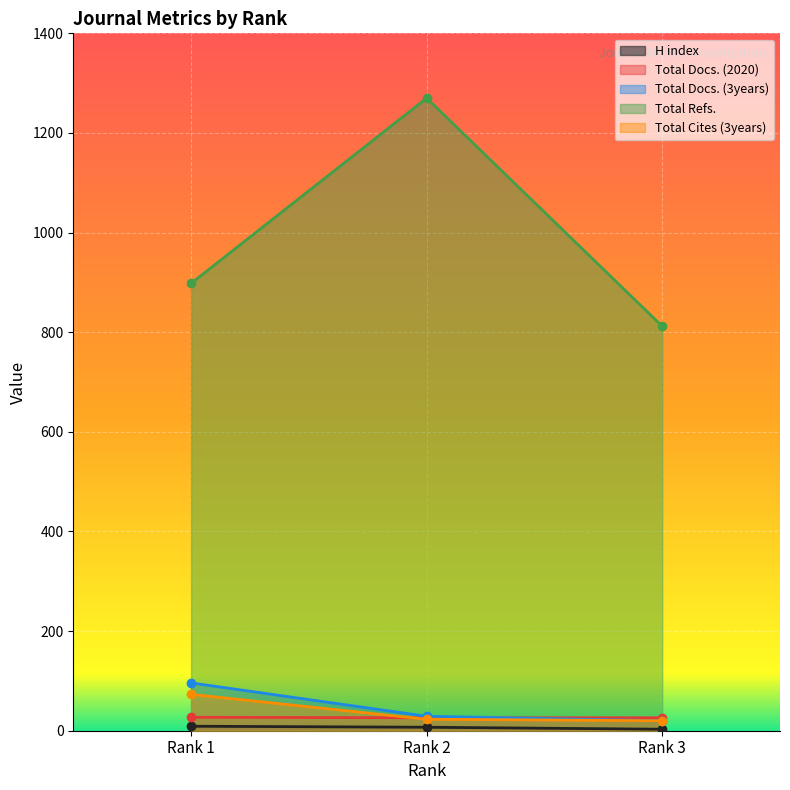

Where is Total Docs. (2020) nearest to the value 26?

Rank 2